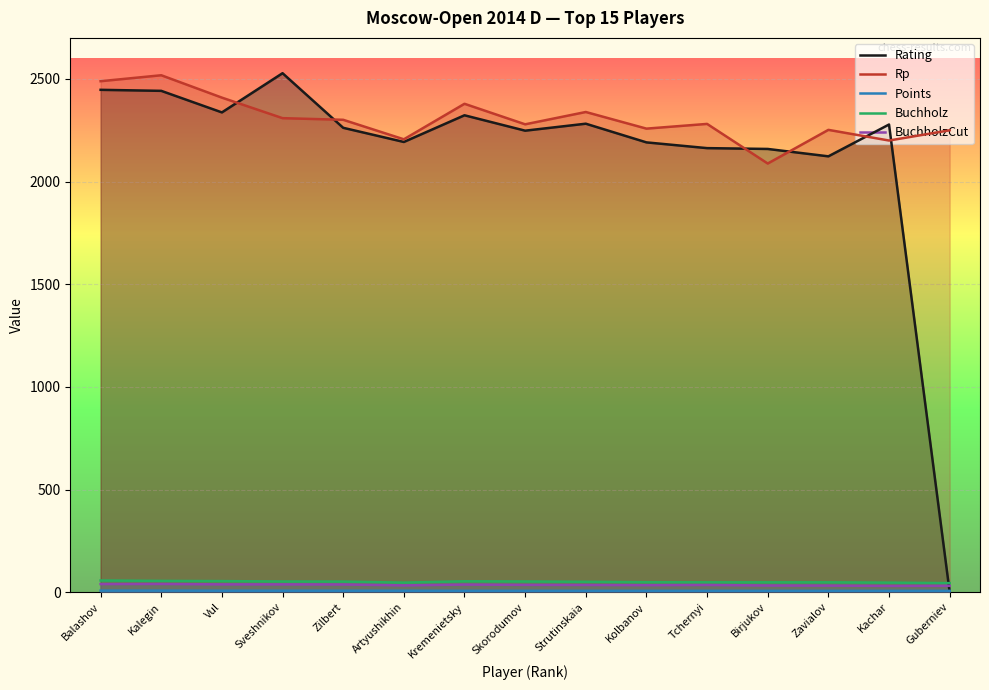

At which label does Rating first exceed 2262?

Balashov